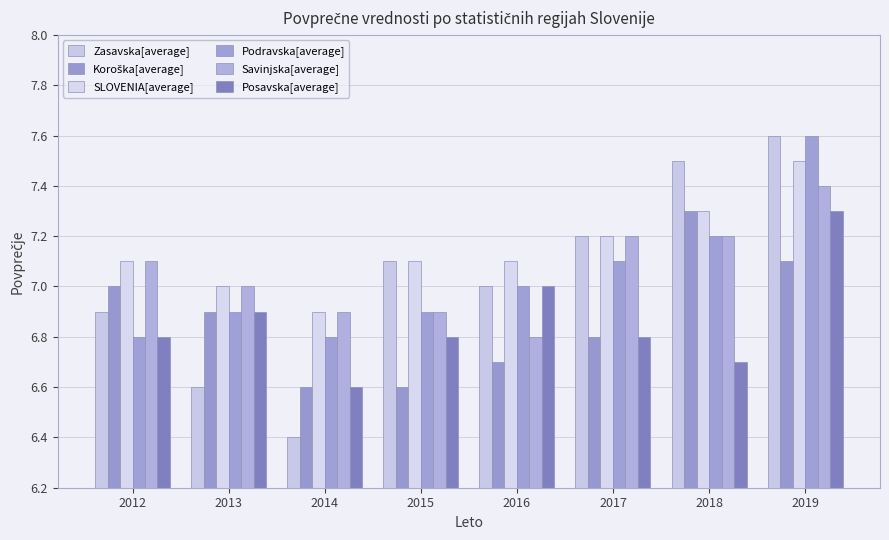

Which series has the largest range (max minus min)?

Zasavska[average]